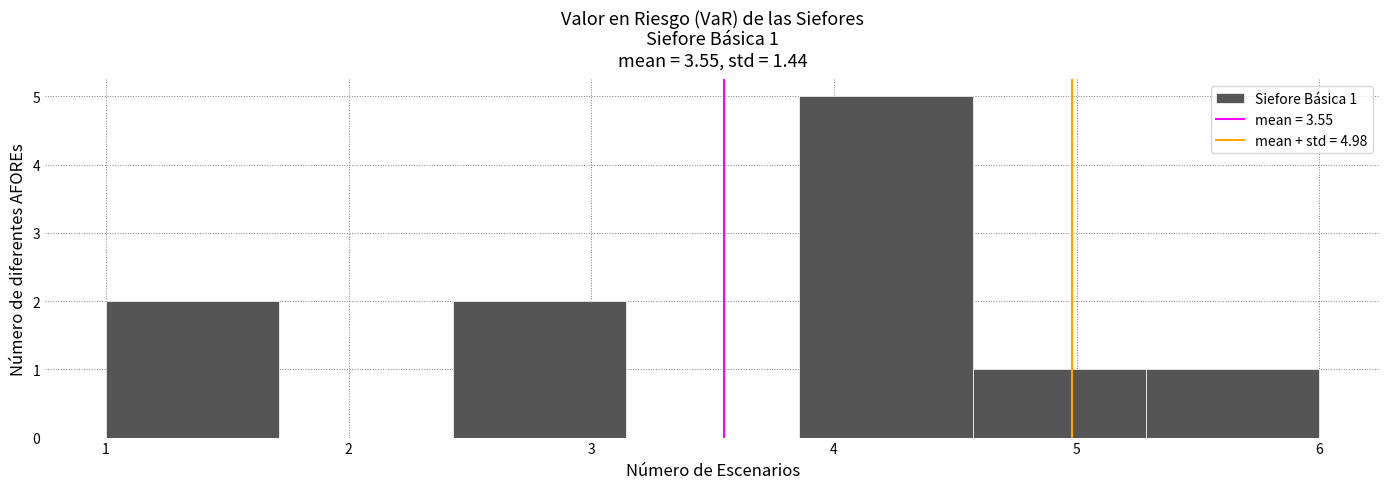

Which range on the x-axis has the tallest bar?

3.9 to 4.6